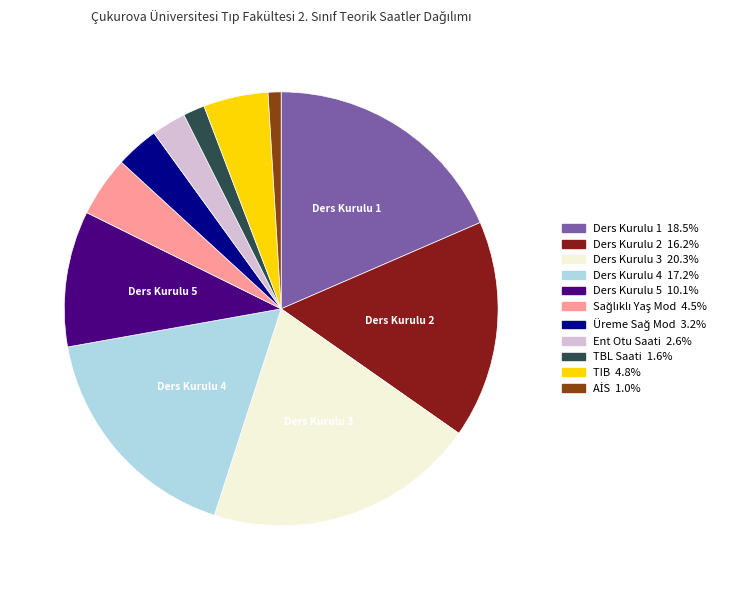

Does any single category account for the majority?

No